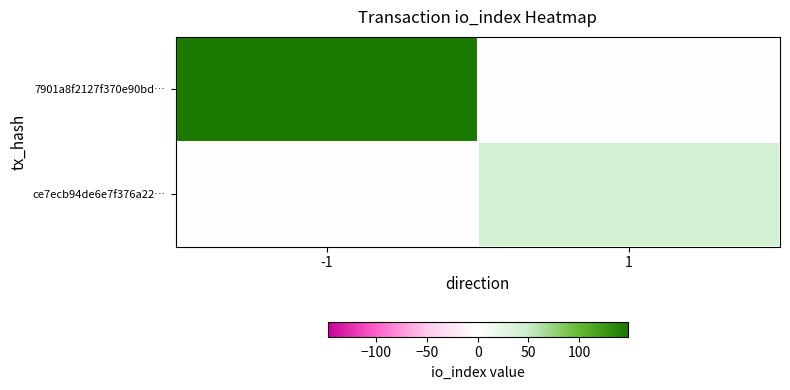

Reading right to left, what are all the values shown in this chart?

7901a8f2127f370e90bd…: 1=0	-1=148
ce7ecb94de6e7f376a22…: 1=43	-1=0